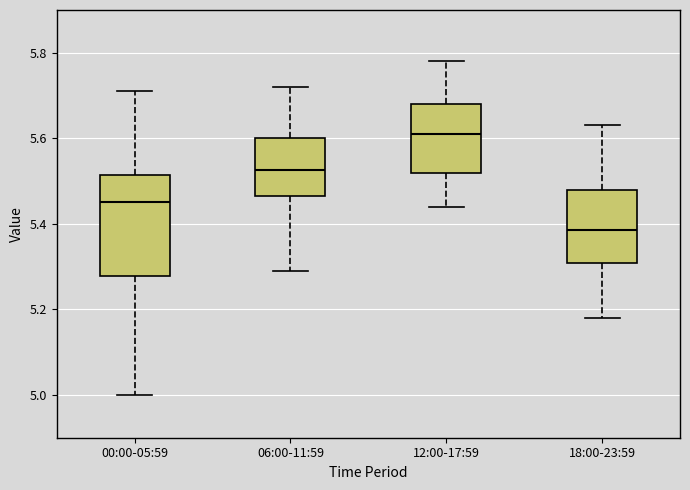

Which box has the lowest median line?

18:00-23:59